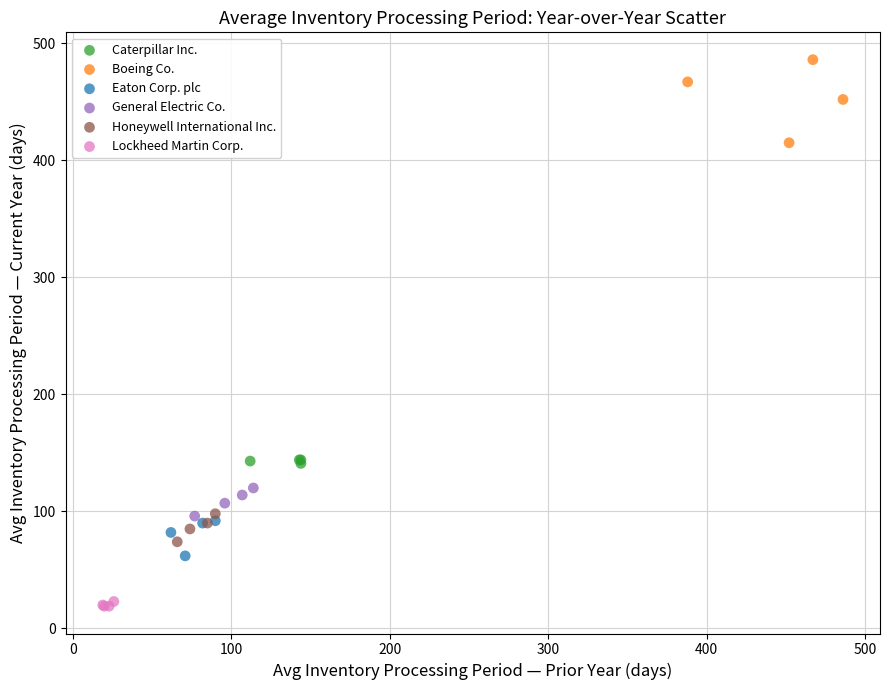

Which series contains the lowest Y value?

Lockheed Martin Corp.